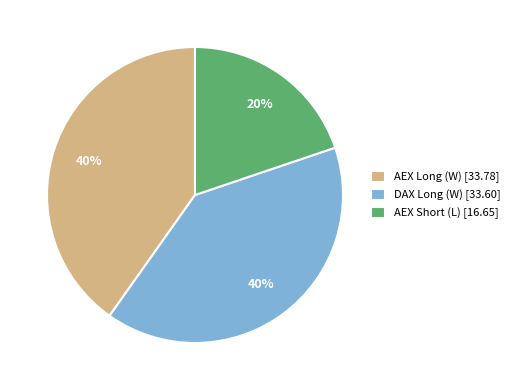

Which category has the smallest portion of the pie?

AEX Short (L)